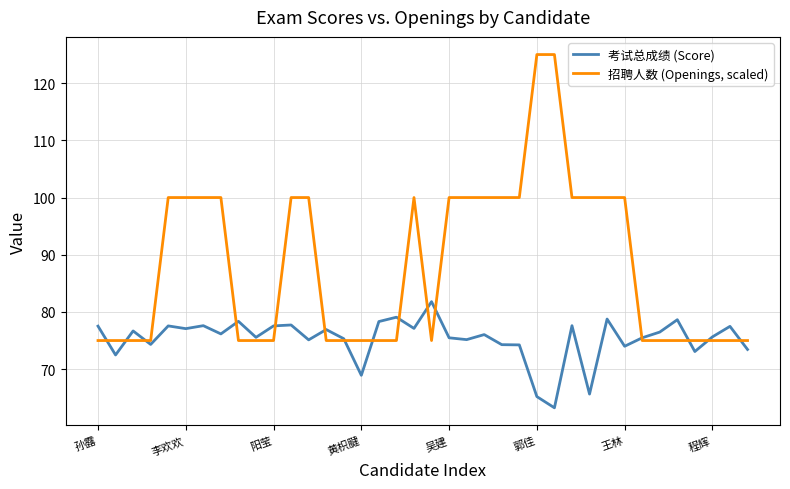

What is the smallest value displayed?

63.2